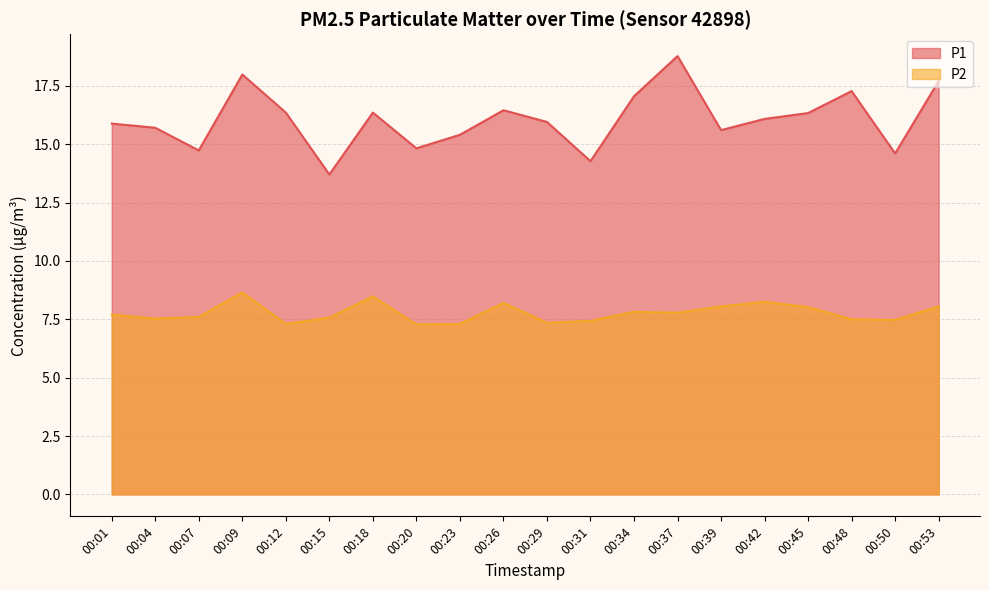

Which category has the highest value in the P1 series?

00:37